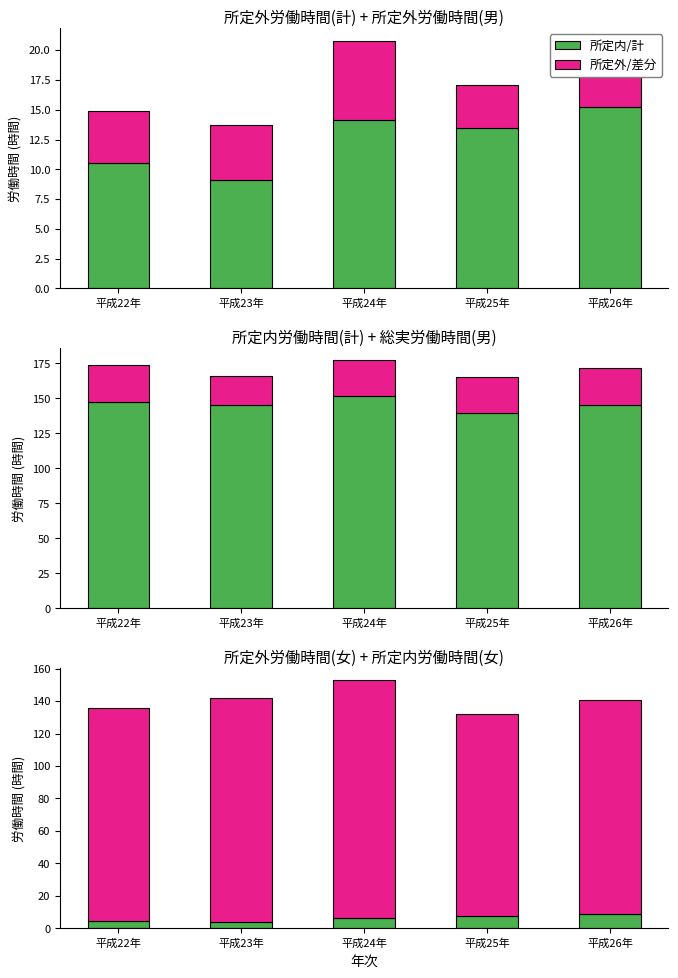

Which series has the widest spread of values?

所定外/差分